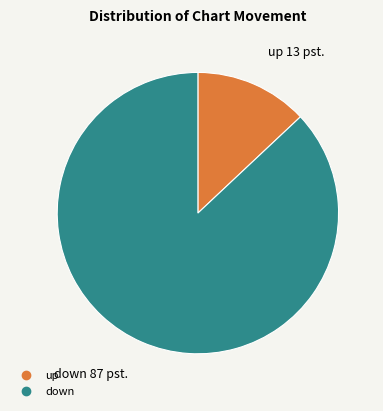

Between up and down, which is larger?

down